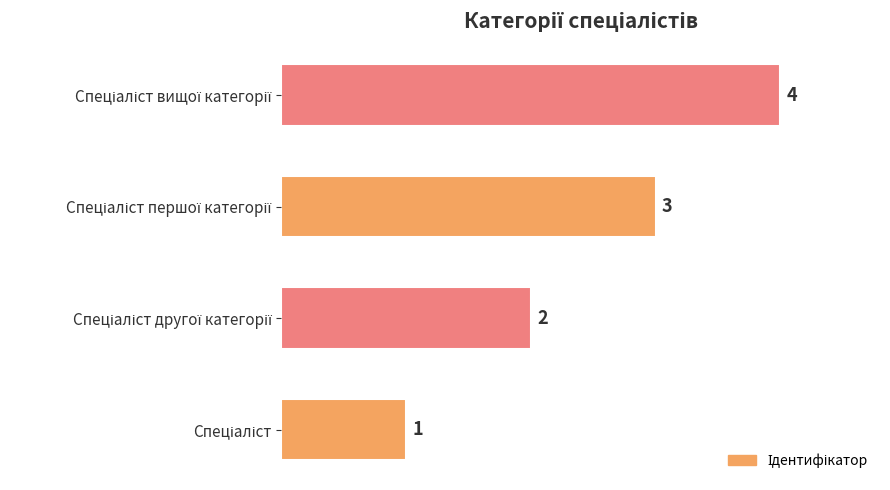

What is the maximum value shown in the chart?

4